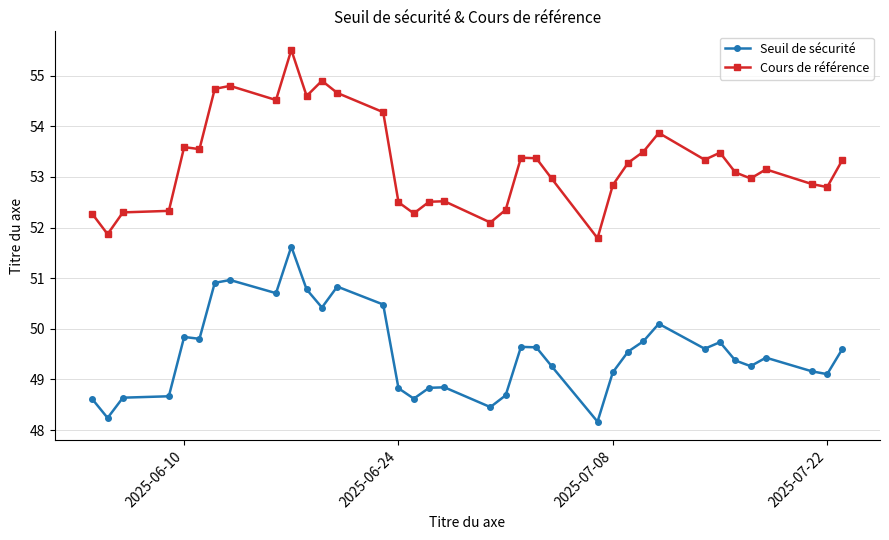

The value of Seuil de sécurité at 2025-07-08 is 68.5. True or false?

False